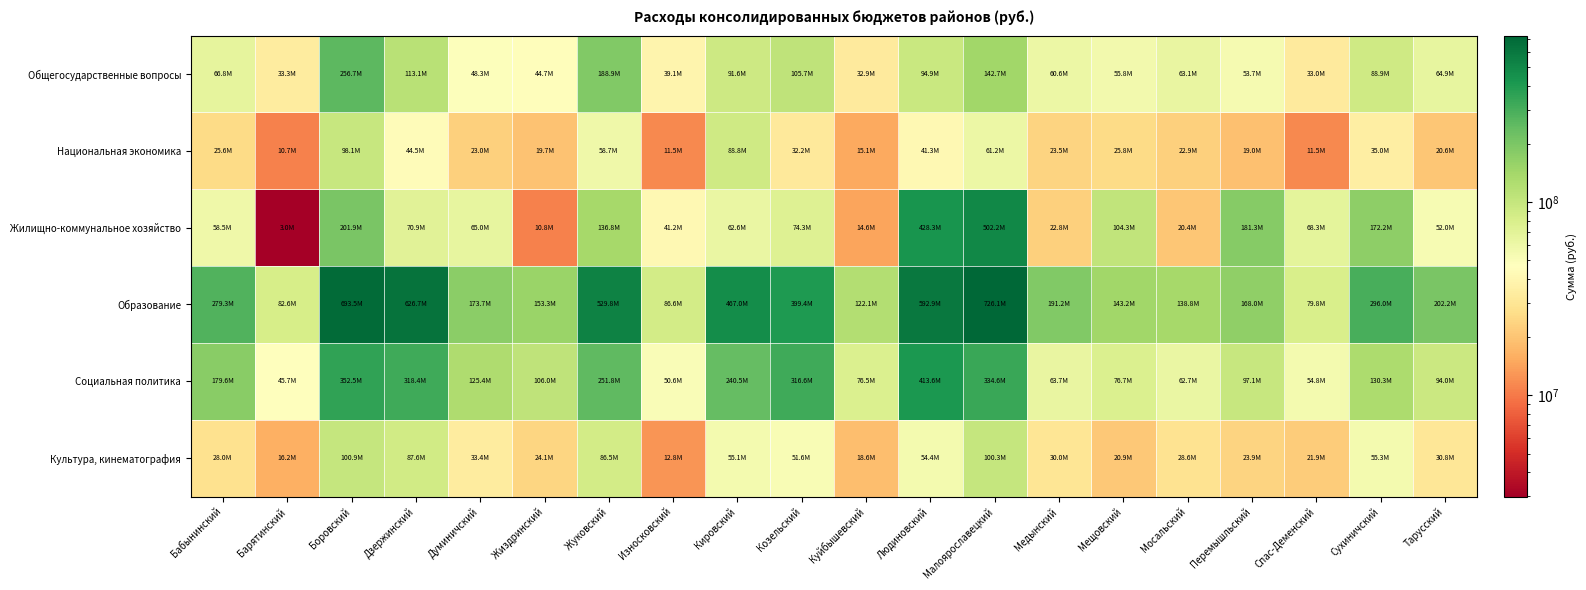

Which series has the widest spread of values?

Образование